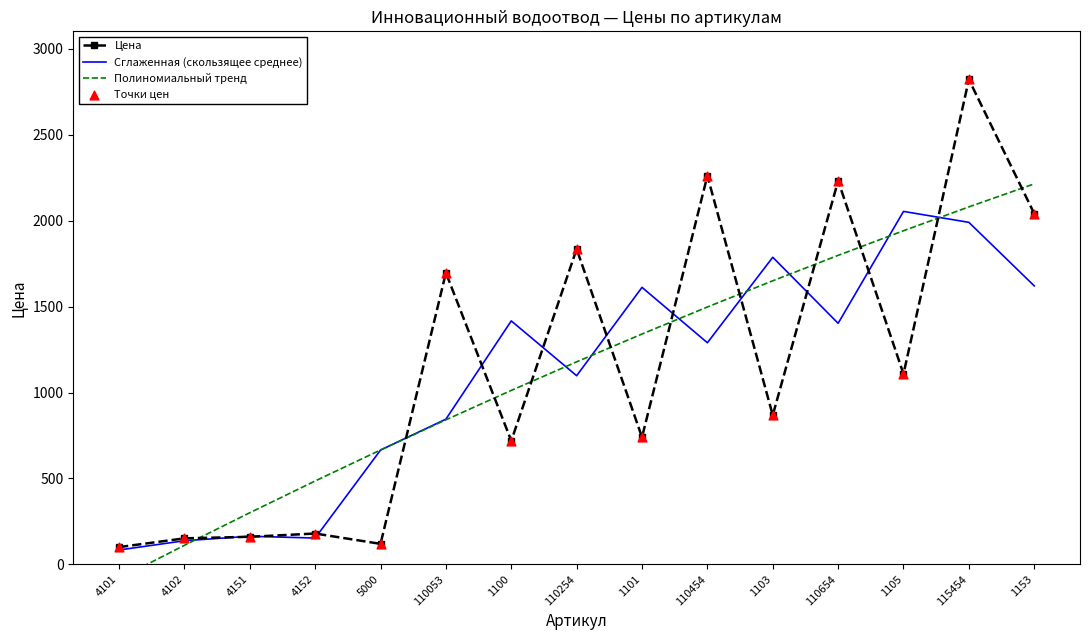

Which series reaches the maximum Y coordinate?

Цена